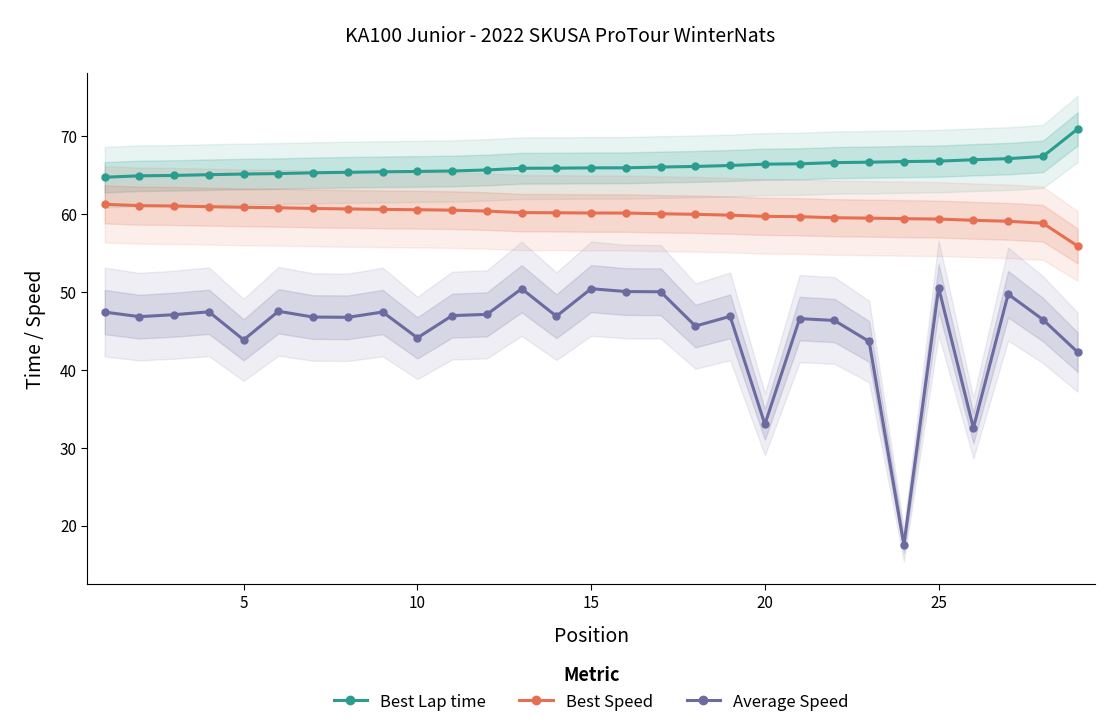

Is it true that Average Speed equals 74.5 at 15?

False